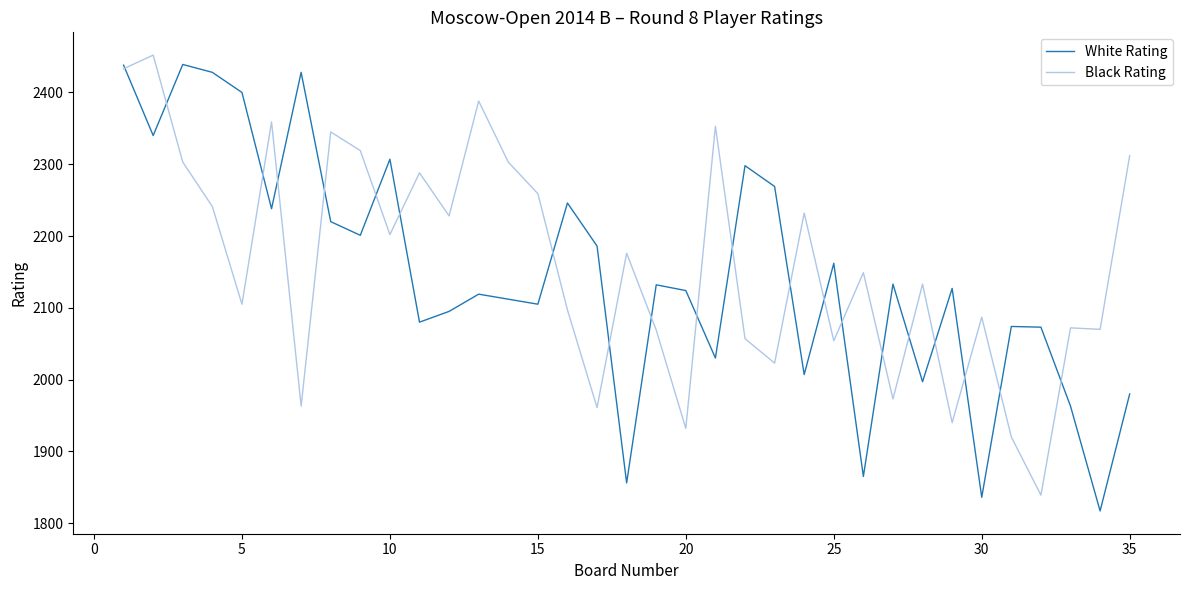

What is the smallest value displayed?

1817